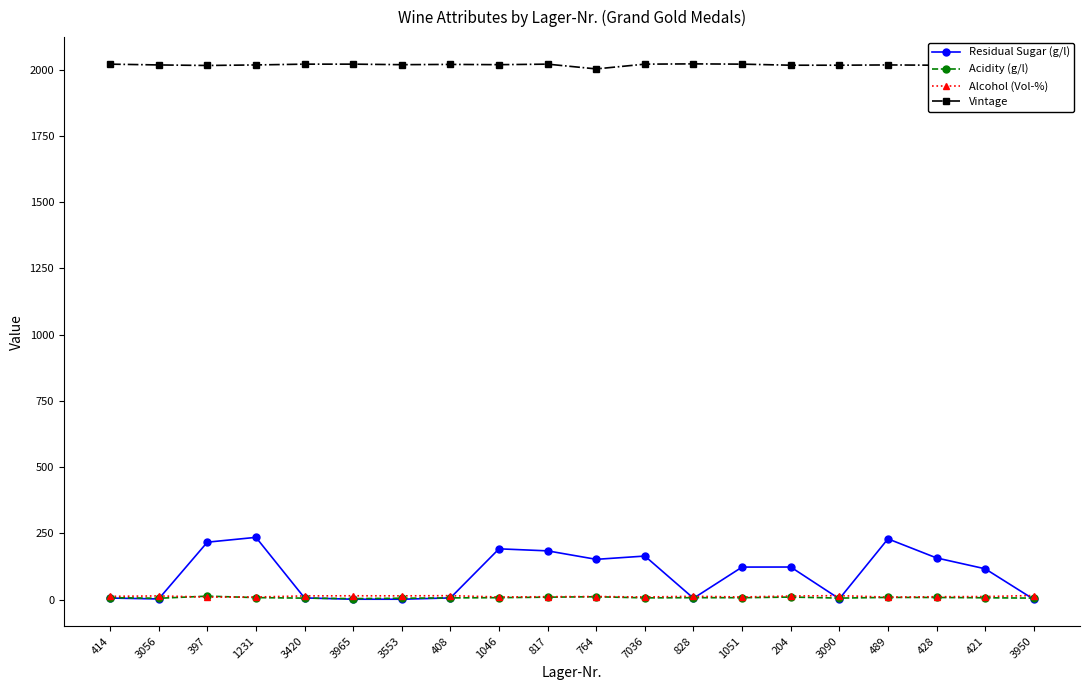

Is it true that Alcohol (Vol-%) equals 9.5 at 397?

True